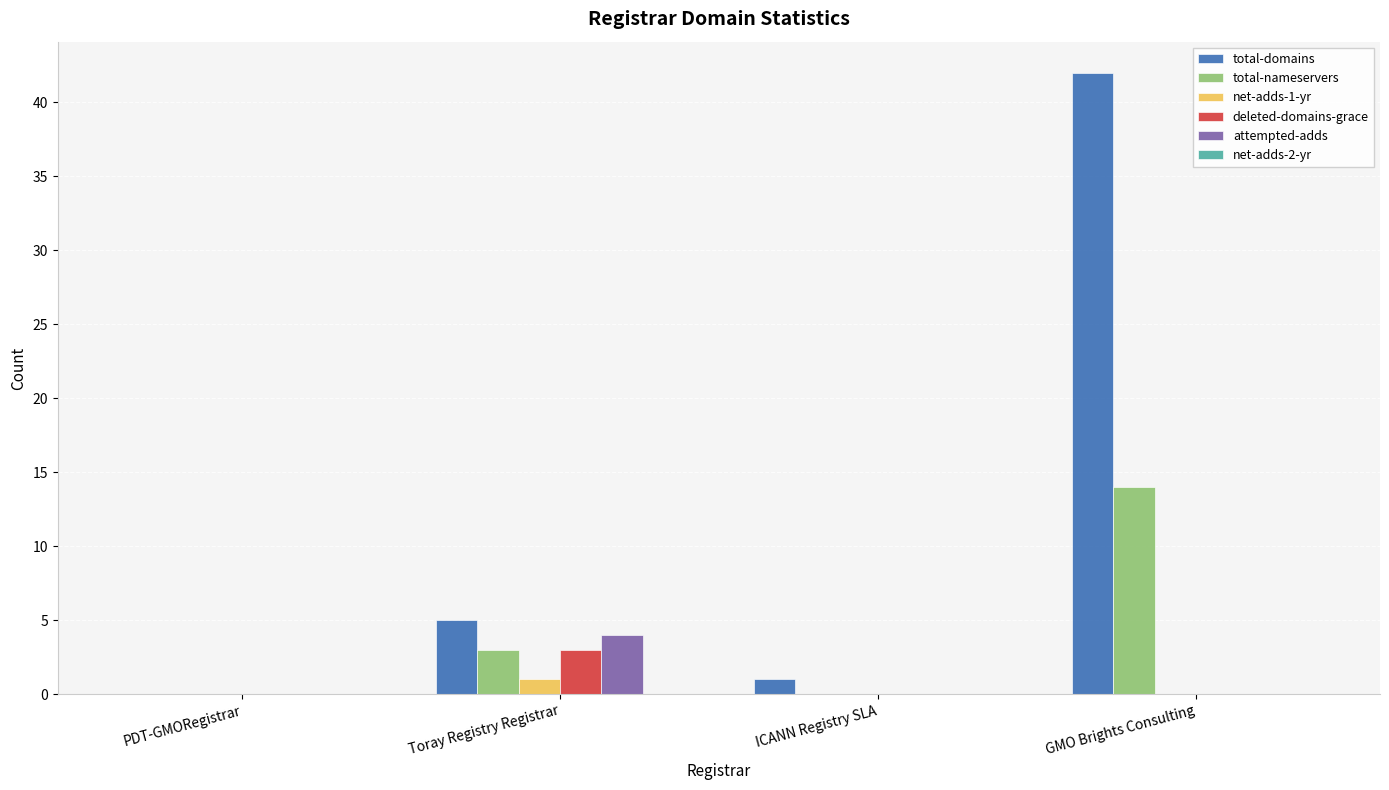

What is the sum of the deleted-domains-grace values at Toray Registry Registrar and GMO Brights Consulting?

3